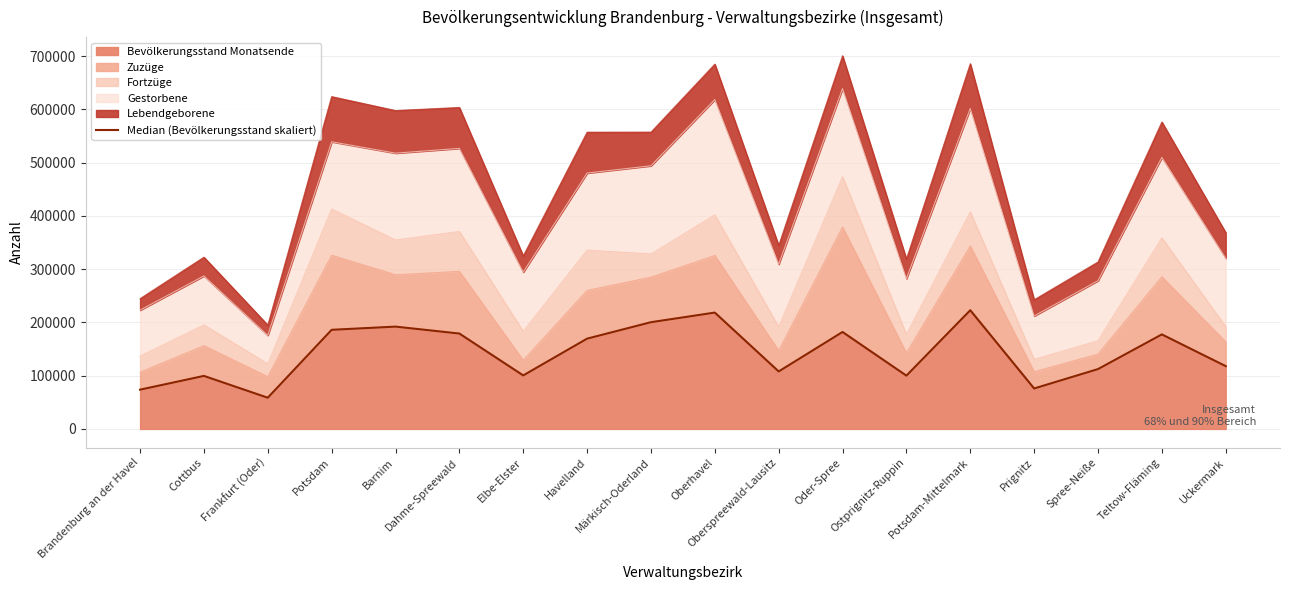

Approximately how many times larger is the value at Potsdam-Mittelmark compared to Prignitz?

2.9